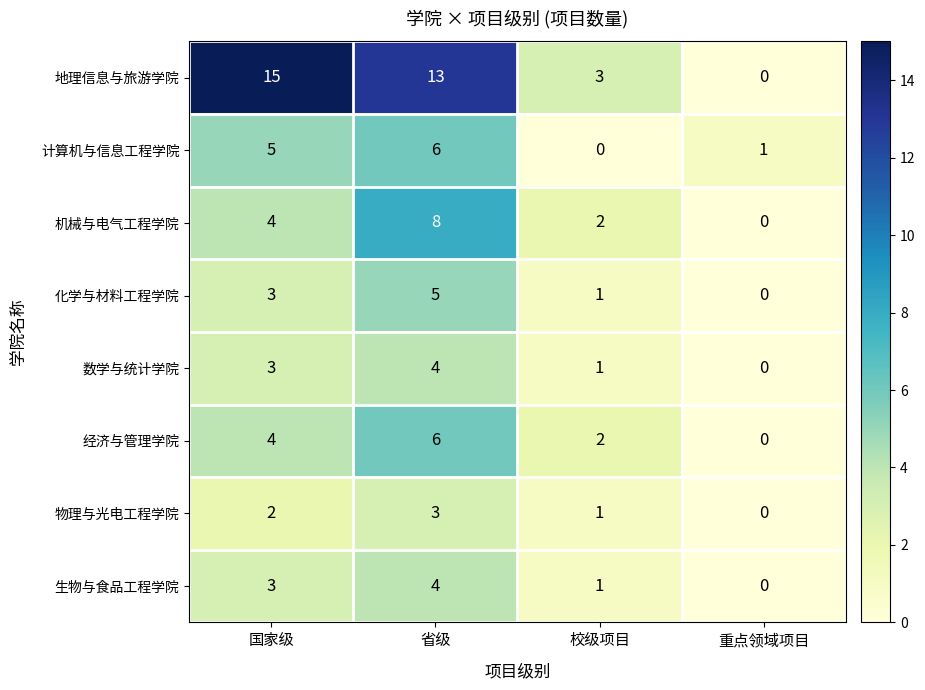

Which category has the lowest value in the 地理信息与旅游学院 series?

重点领域项目